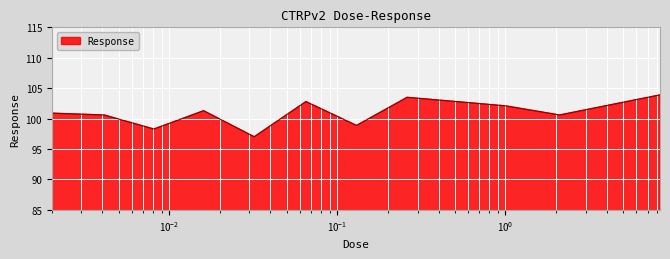

Count the number of categories in the chart.

11